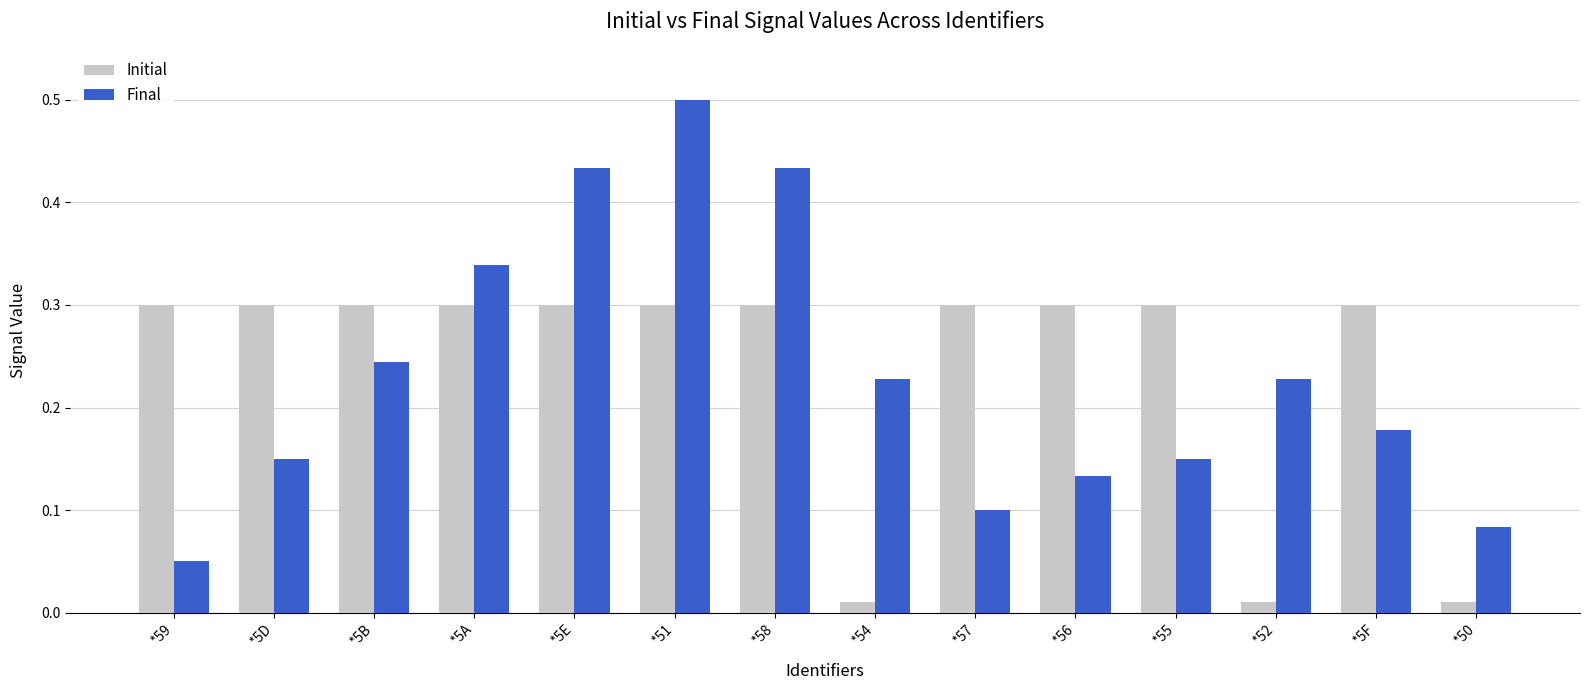

Count the Final values in the range 0 to 1.

14